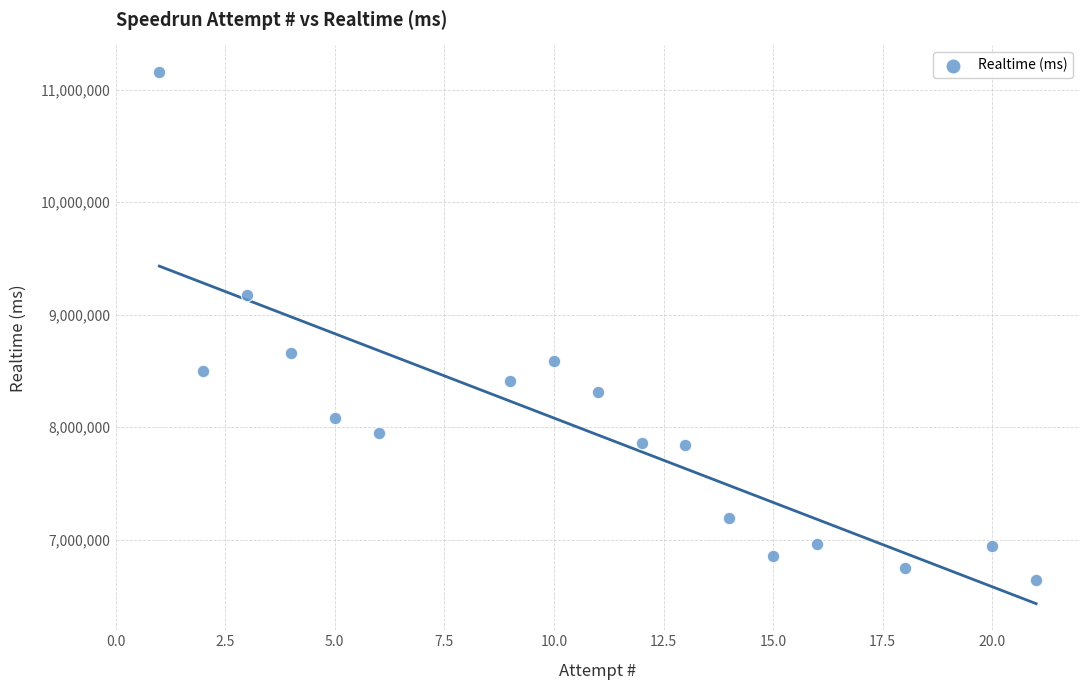

What is the range of Y values (max minus min)?

4516926